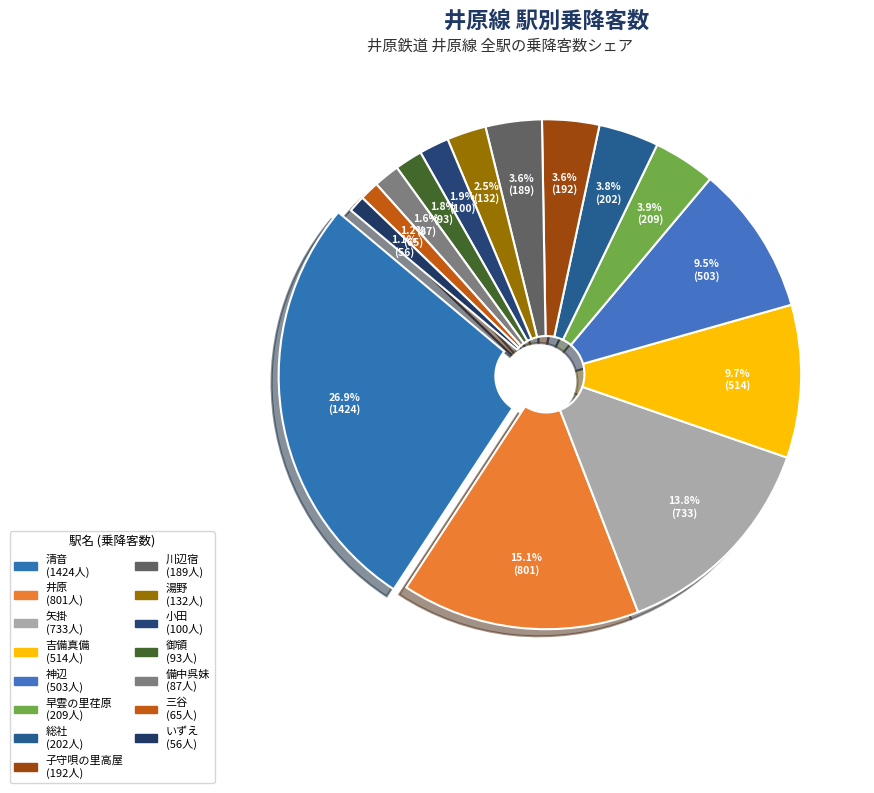

What percentage is the 矢掛 slice, to the nearest percent?

14%